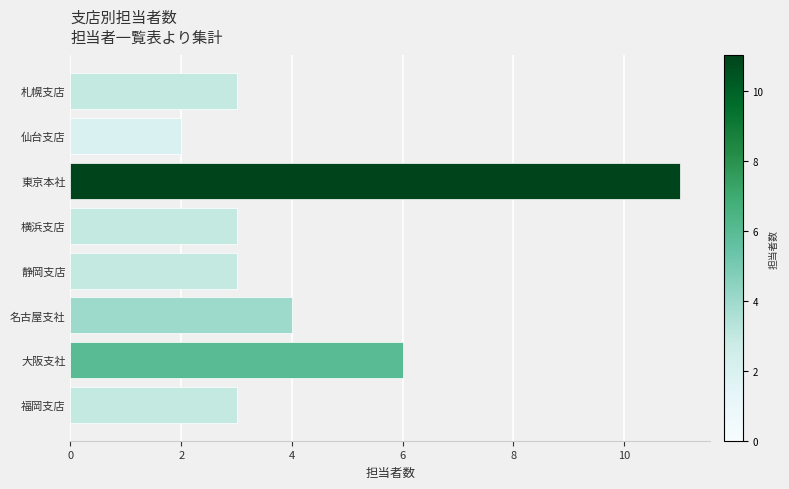

Is it true that the value at 大阪支社 is 6?

True